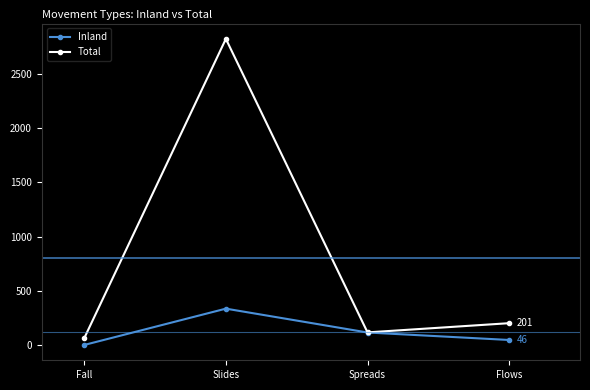

What is the maximum value for Total?

2823